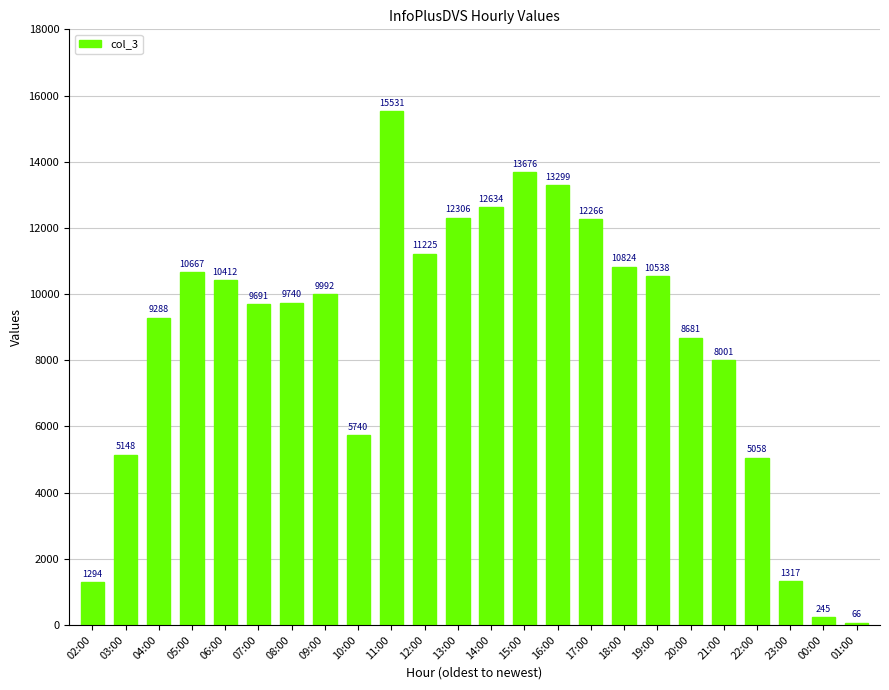

Reading left to right, list all the values displayed in this chart.

1294	5148	9288	10667	10412	9691	9740	9992	5740	15531	11225	12306	12634	13676	13299	12266	10824	10538	8681	8001	5058	1317	245	66